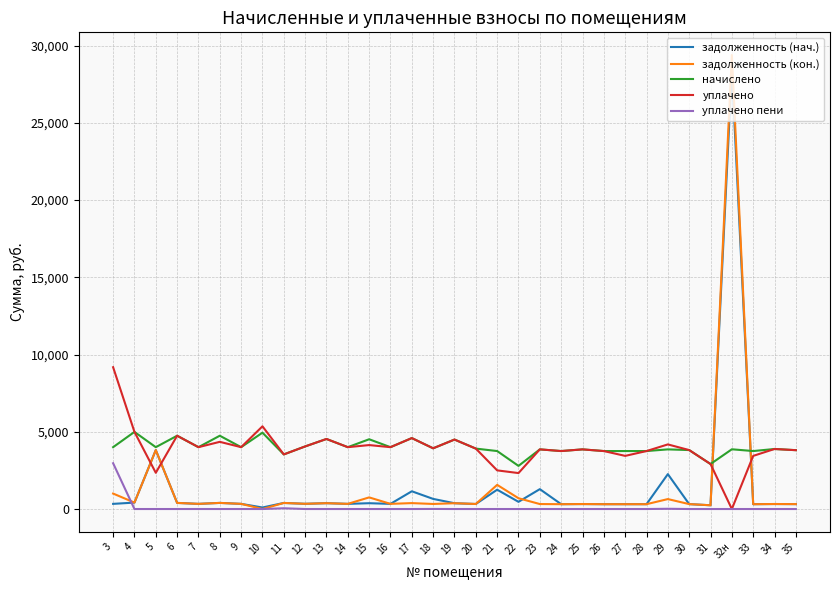

True or false: начислено has a value of 6707.0 at 34.

False